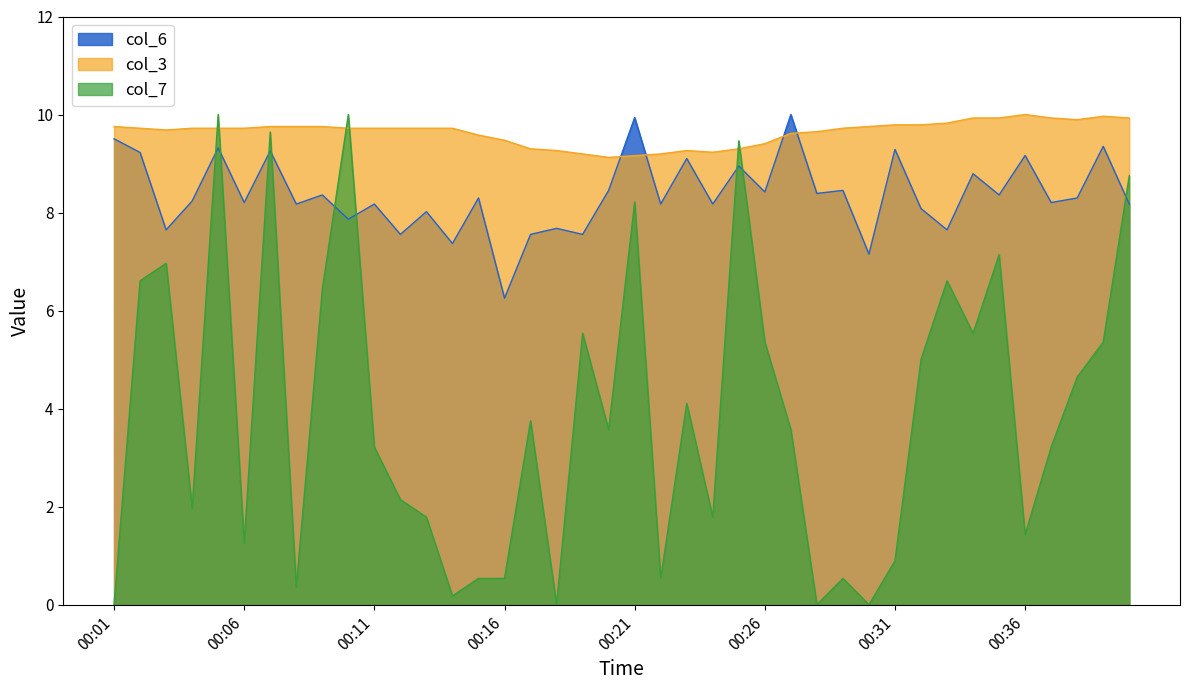

True or false: col_7 has a value of 1.2 at 00:06.

True